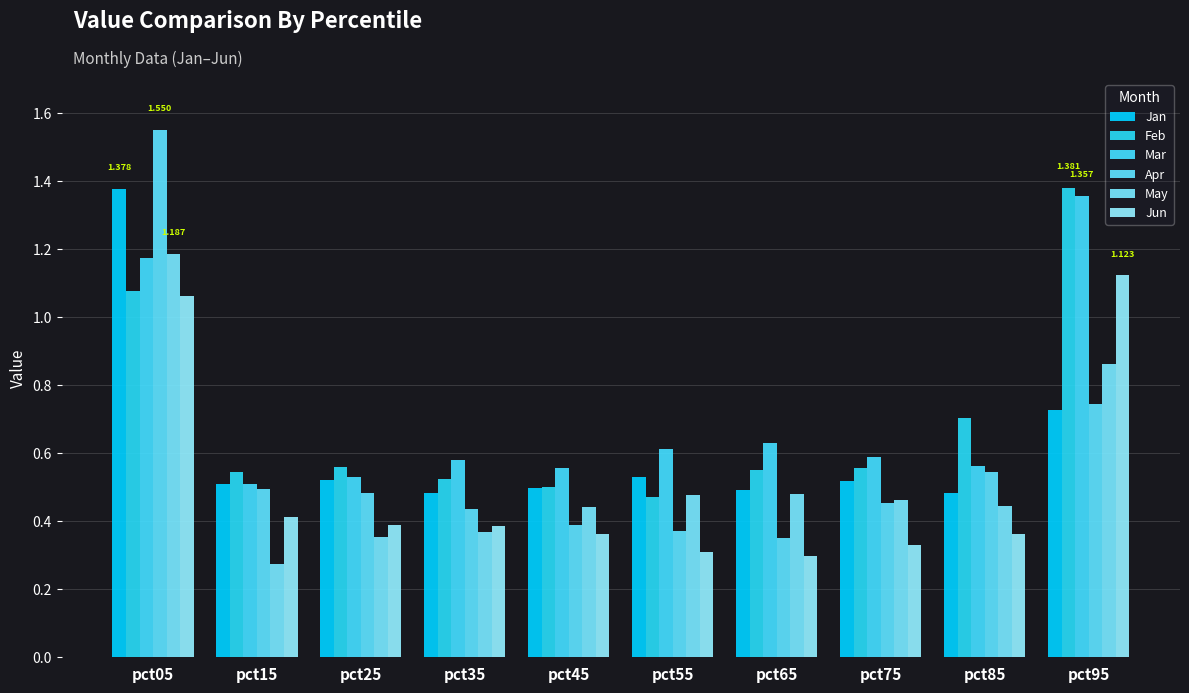

At which category is the sum across all series the highest?

pct05